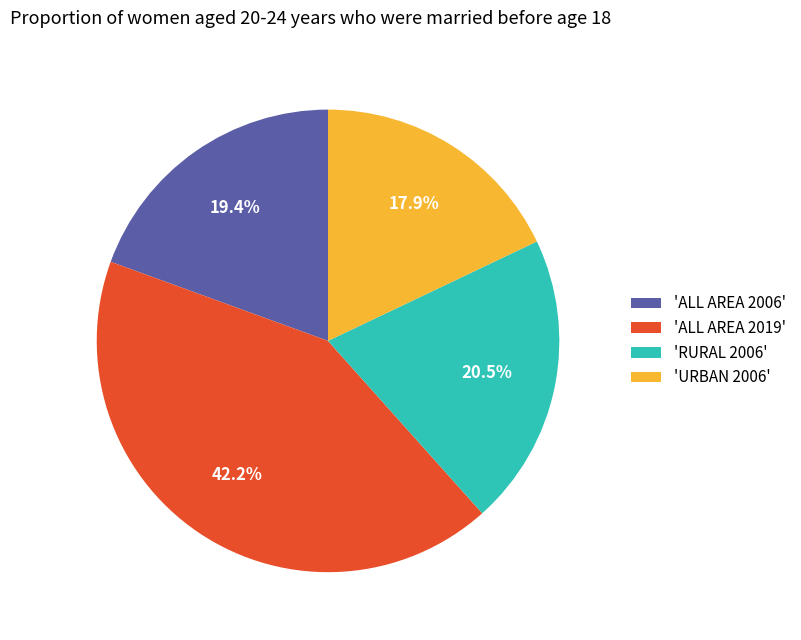

What portion of the pie excludes 'URBAN 2006'?

82.1%